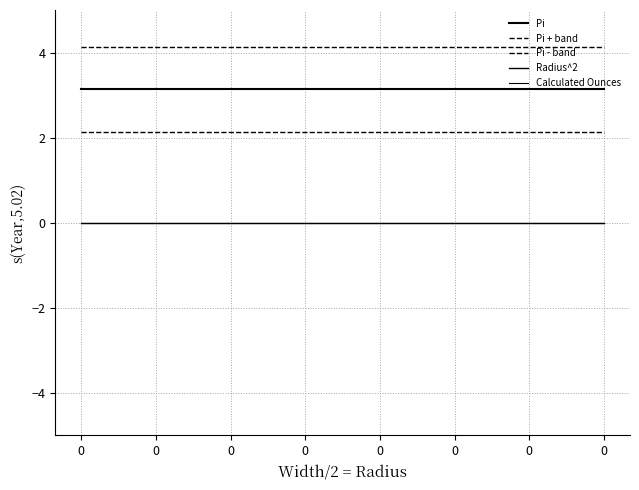

What is the value of the Pi - band point at the 11th from the left?

2.1